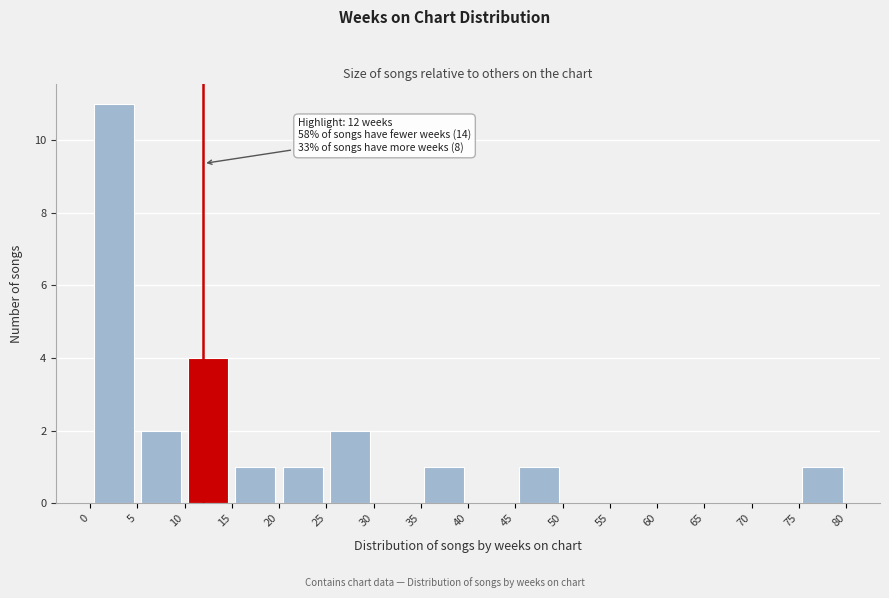

Over which range of the x-axis is the bar tallest?

0 to 5